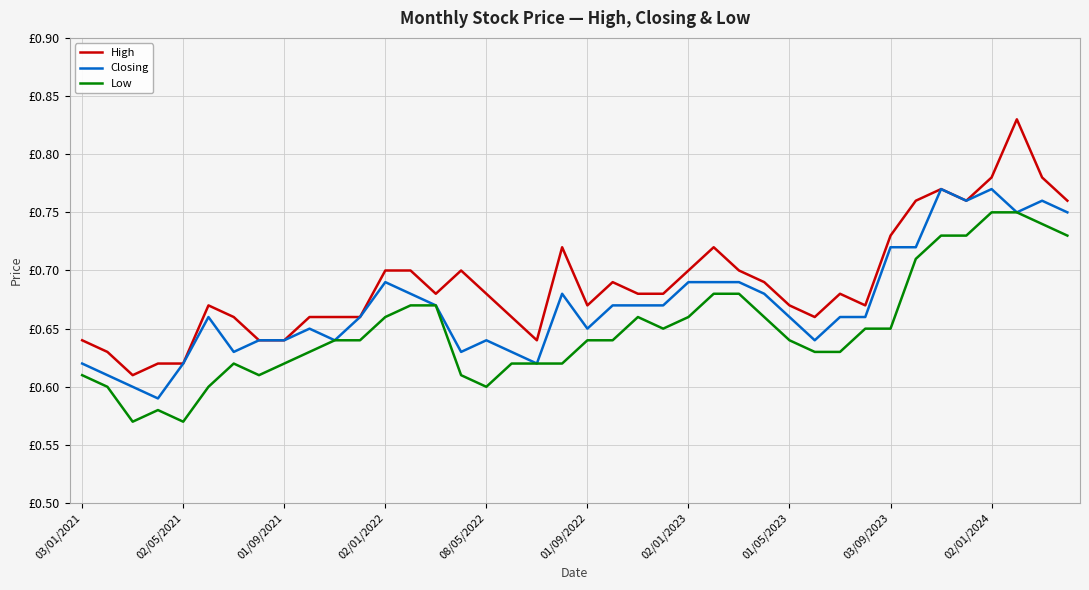

How many Closing values are between 0 and 1?

40